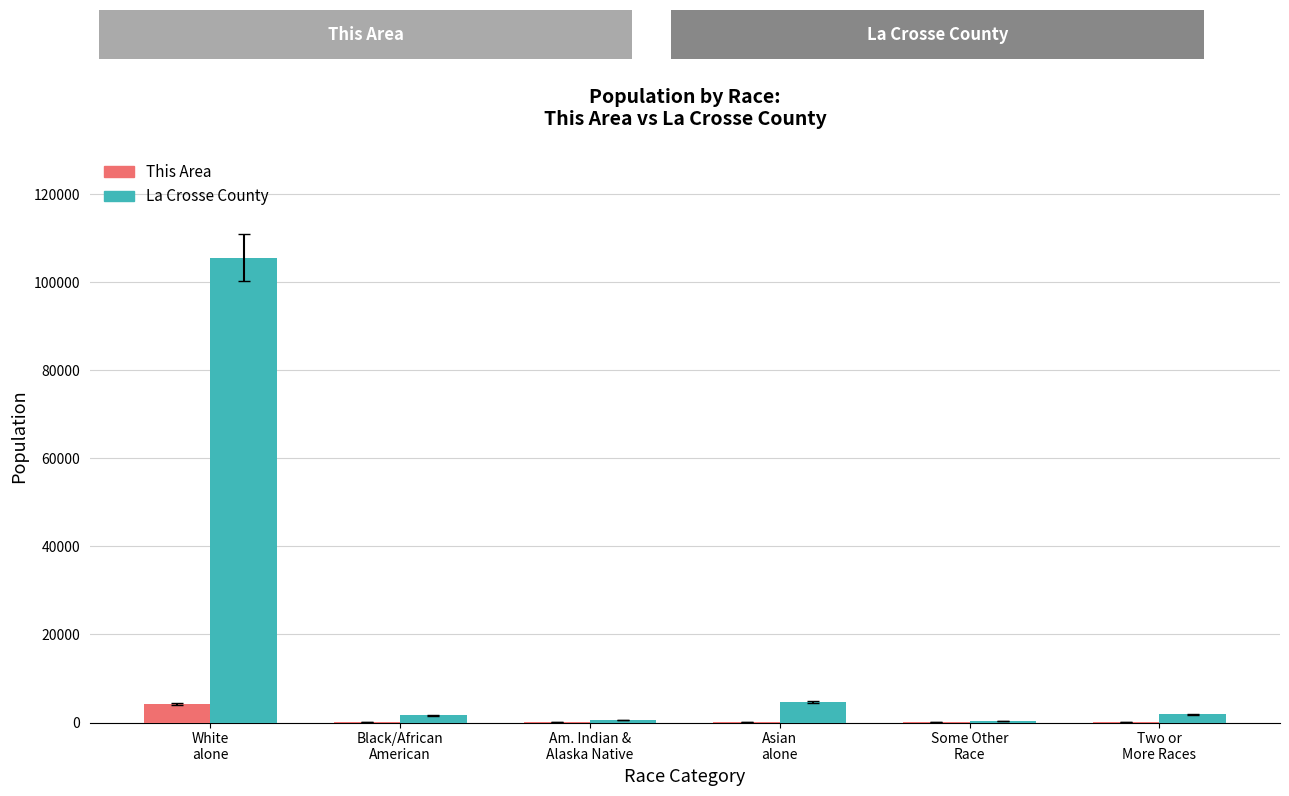

What is the maximum value for La Crosse County?

105540